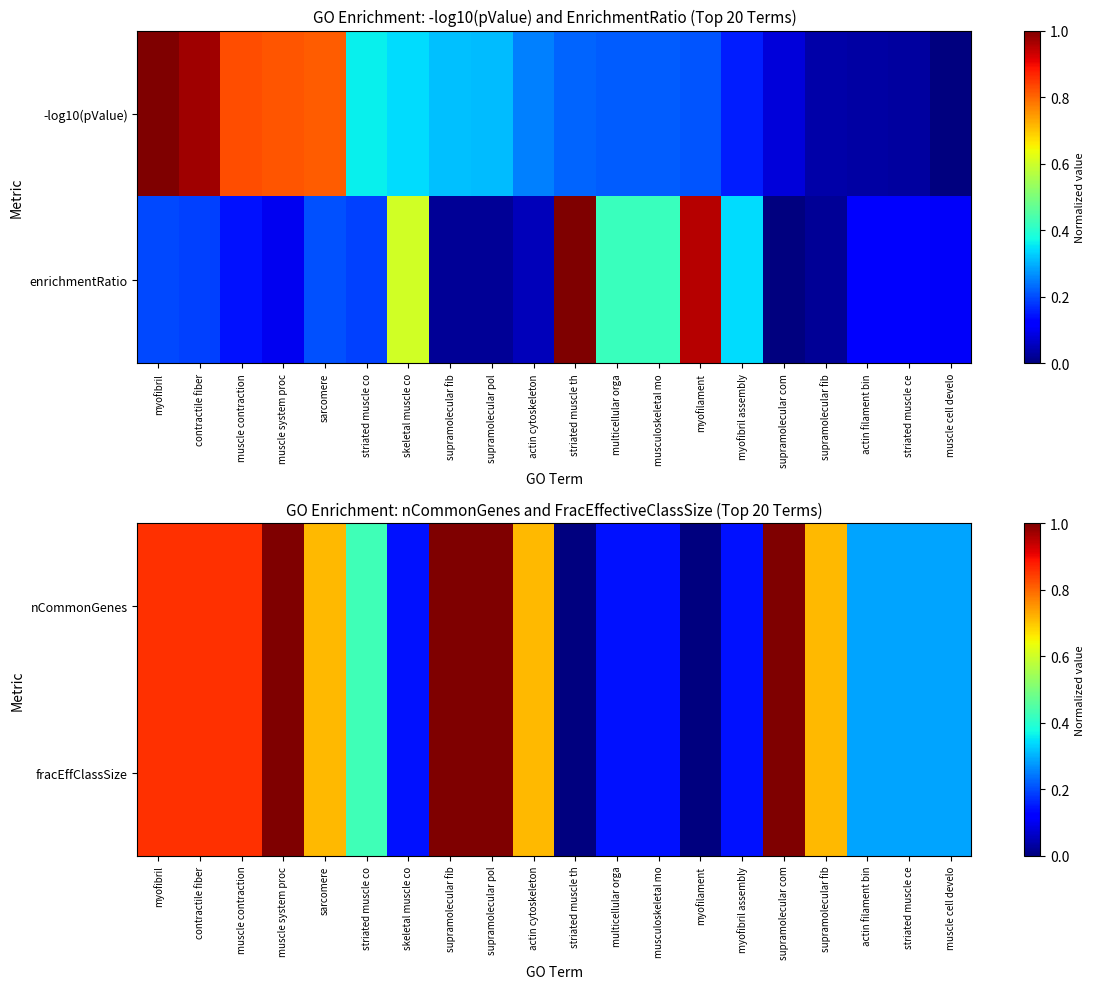

The fracEffClassSize series shows -0.5 at striated muscle th. True or false?

False